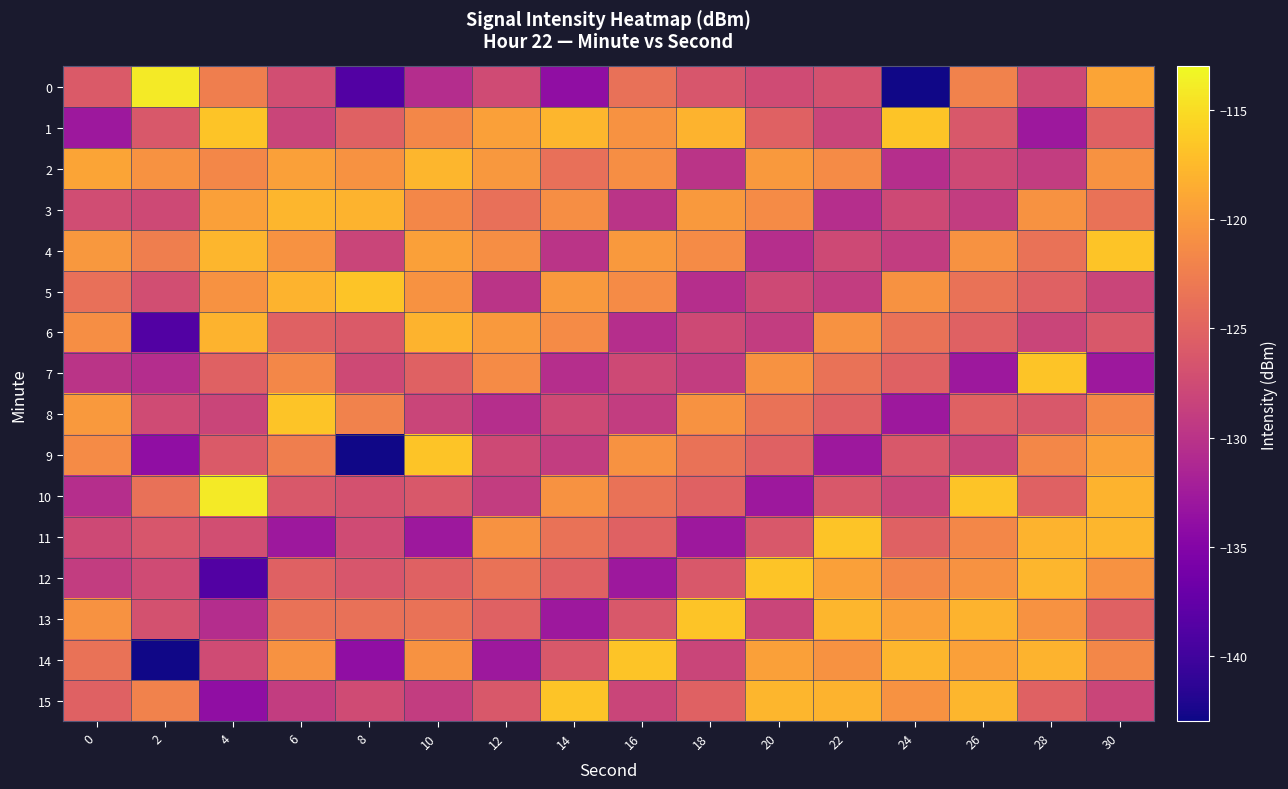

Between 16 and 24, which is larger?

16